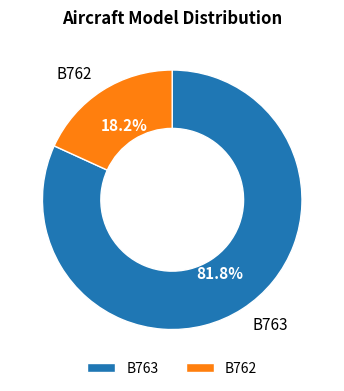

True or false: B762 accounts for 8% of the total.

False